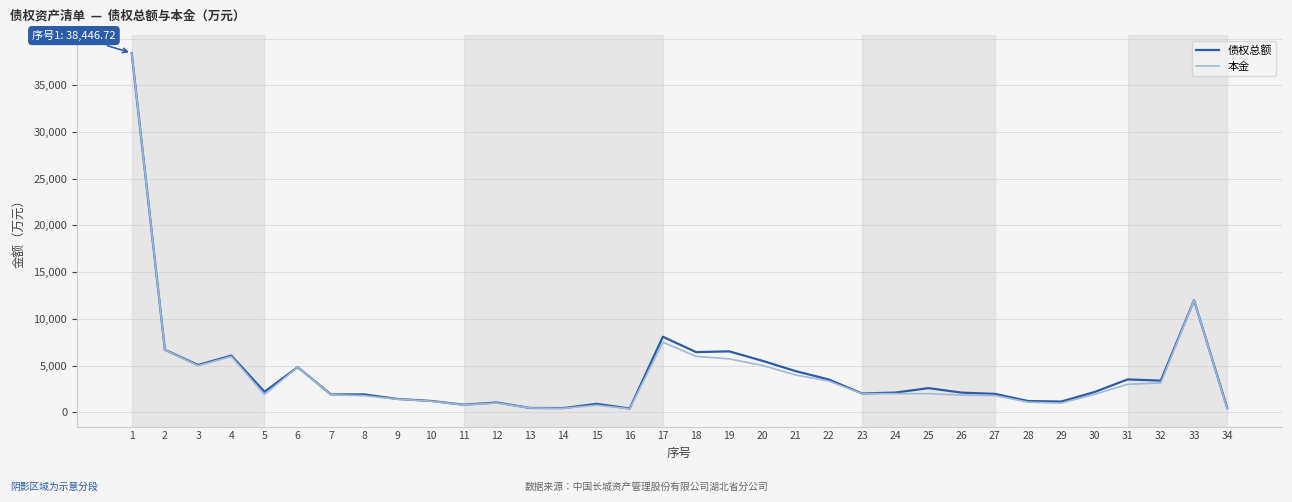

True or false: 债权总额 has more than 0 points higher than both neighbors.

True